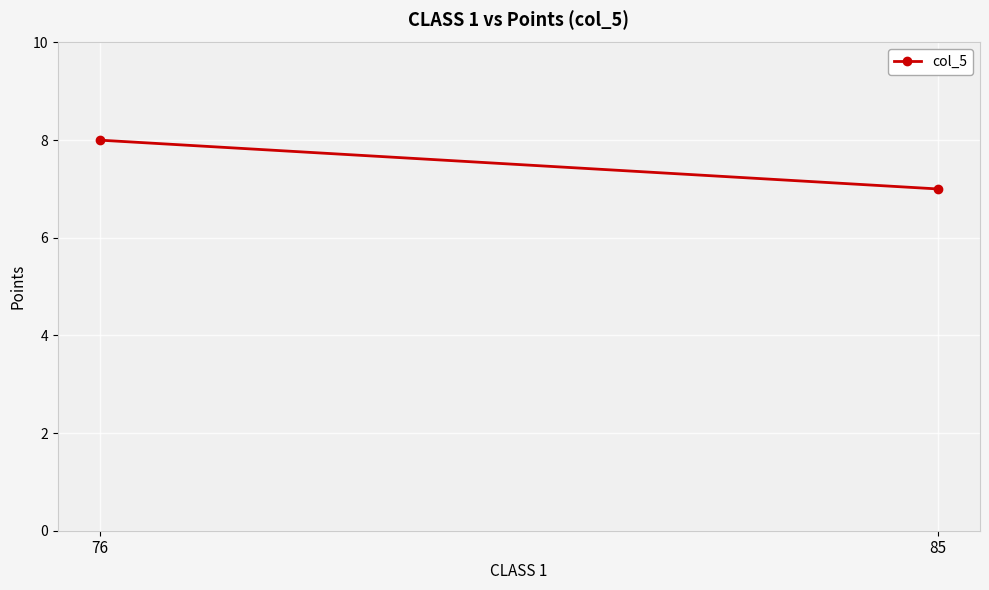

How many values are between 7 and 8?

2